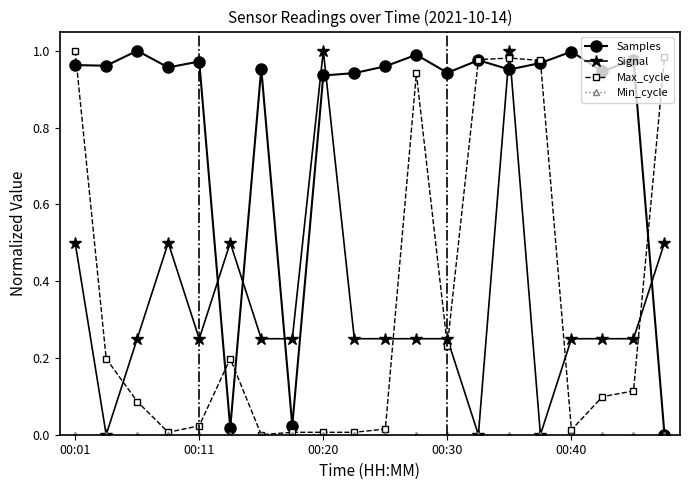

Does the chart display data point markers on the line(s)?

Yes